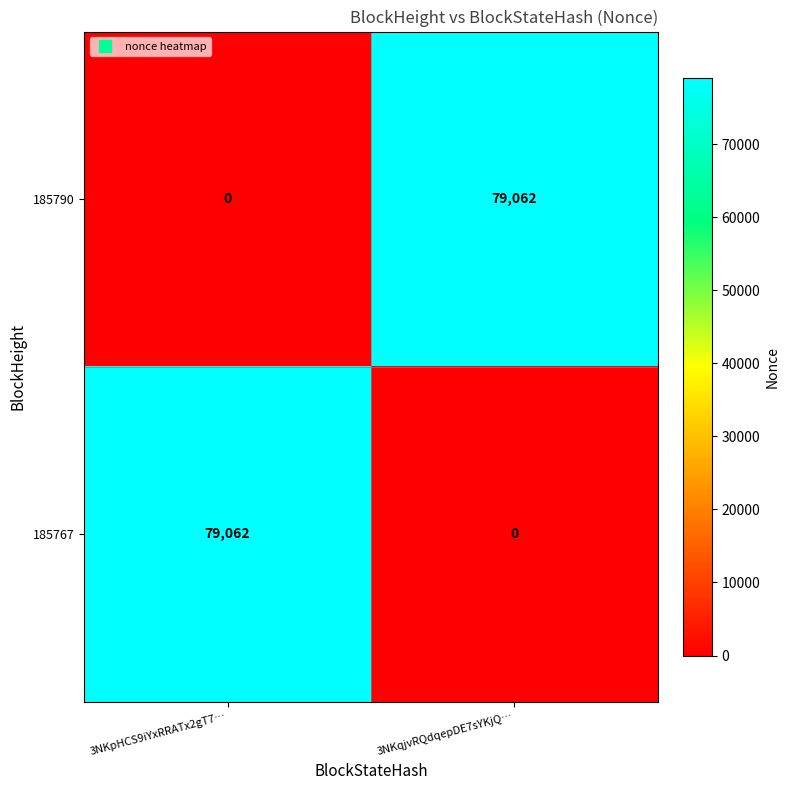

What is the difference between the highest and lowest values at 3NKpHCS9iYxRRATx2gT7…?

79062